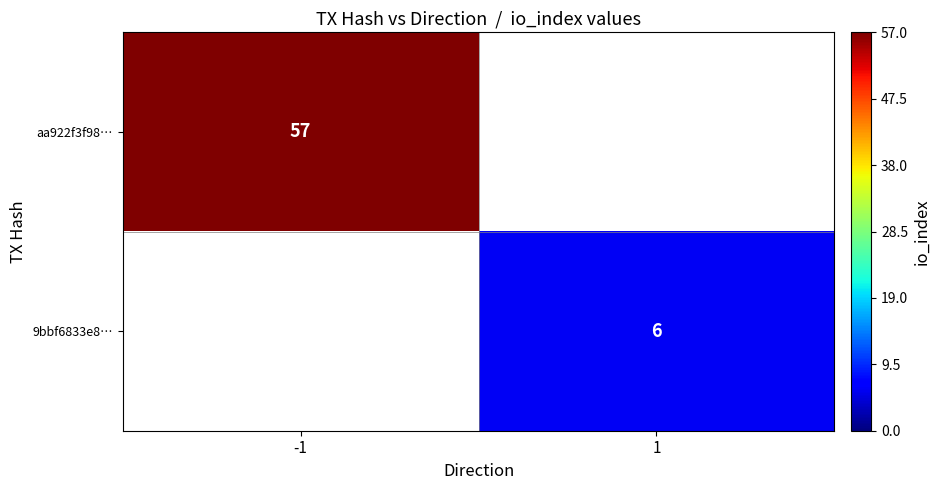

True or false: 9bbf6833e8… has a value of 6 at 1.

True